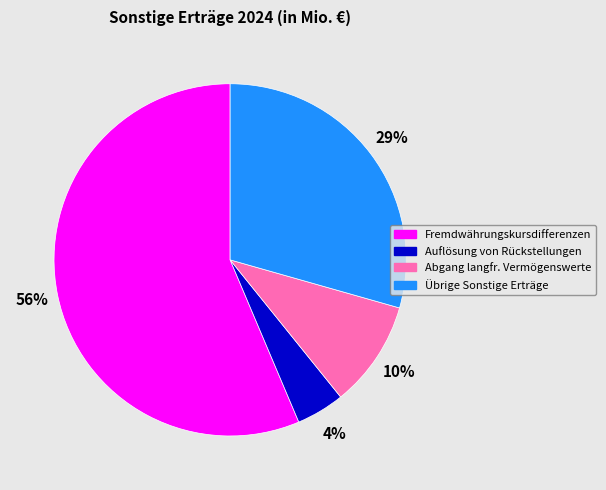

How many segments does this pie chart have?

4